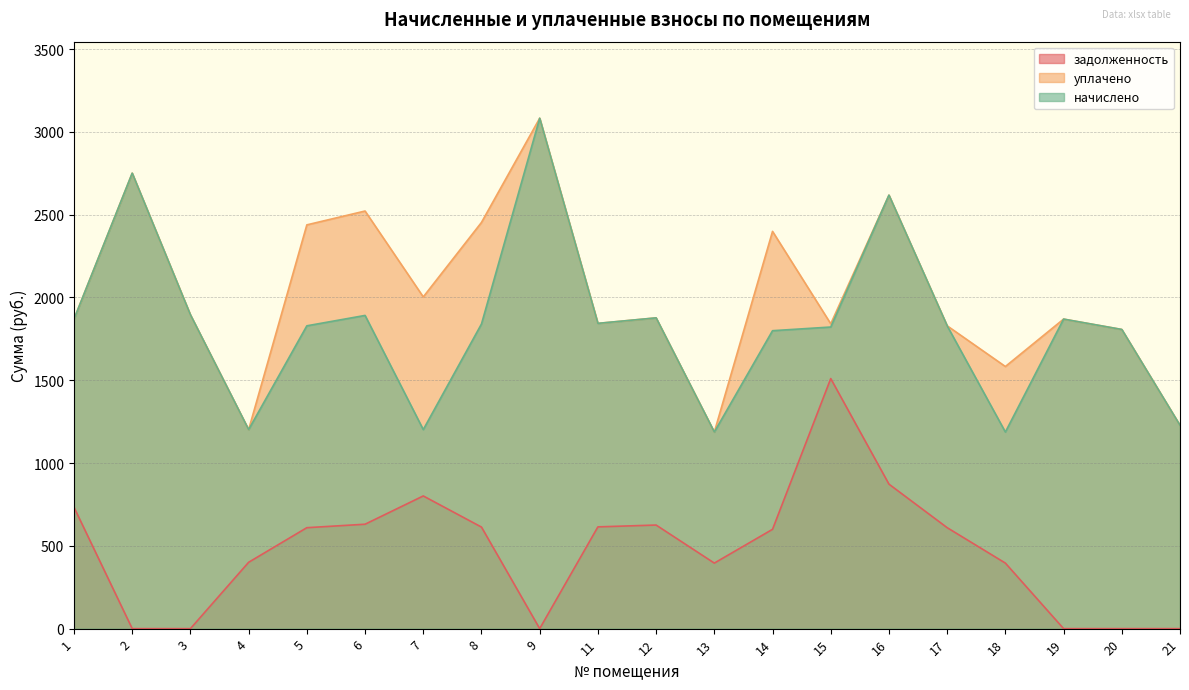

How many lines are shown in the chart?

3